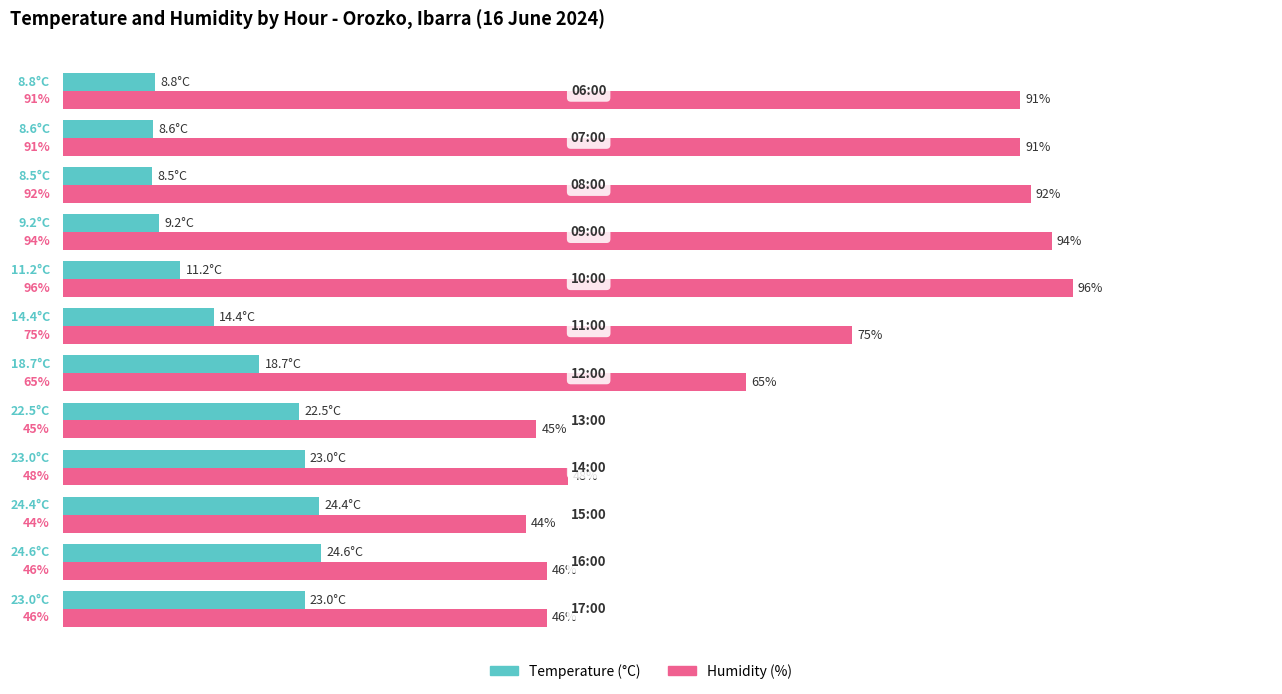

List the series in order of their peak value, lowest first.

Temperature (°C), Humidity (%)